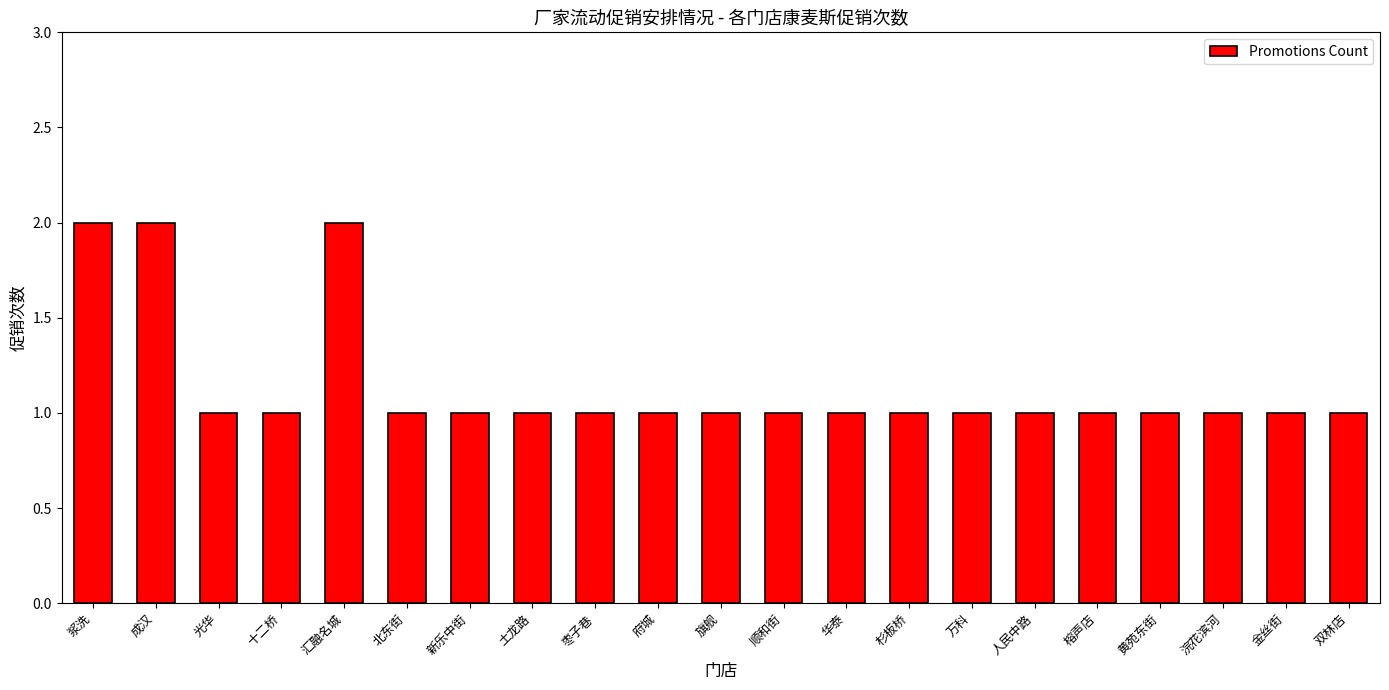

Reading right to left, extract all data points from this chart.

1	1	1	1	1	1	1	1	1	1	1	1	1	1	1	1	2	1	1	2	2